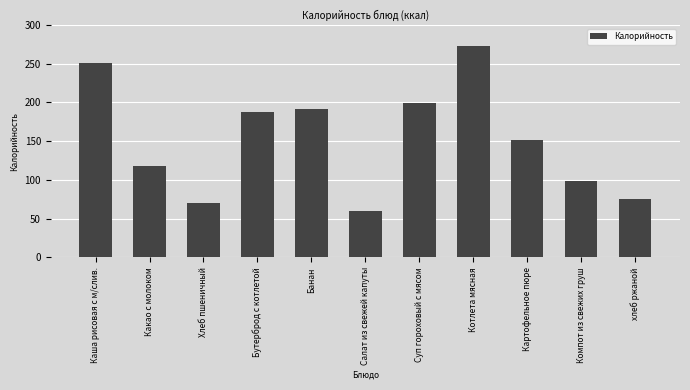

Reading left to right, what are all the values shown in this chart?

251.0	118.0	70.1	187.0	192.0	60.3	199.0	273.0	151.0	98.0	75.0